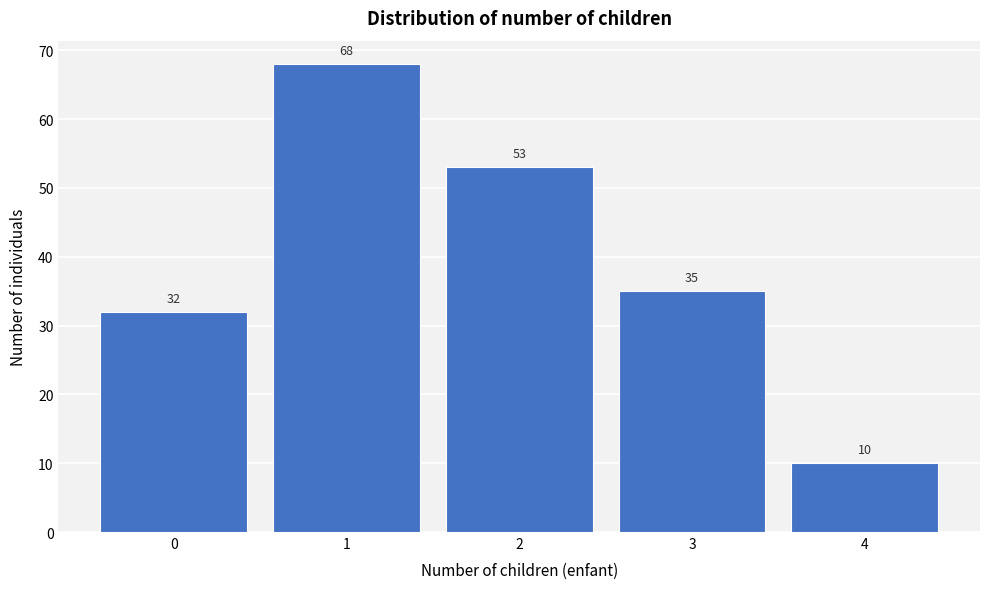

Reading left to right, extract all data points from this chart.

32	68	53	35	10